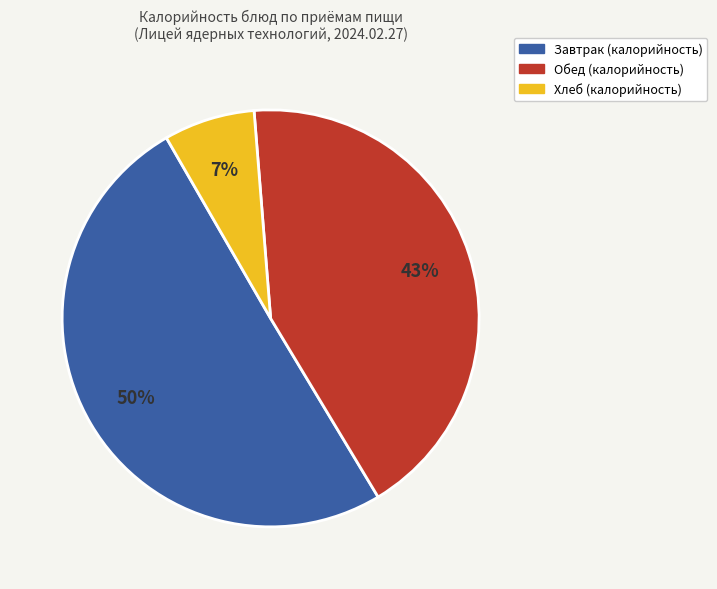

How many slices are in this pie chart?

3